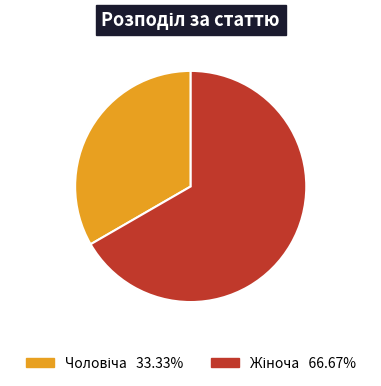

Is there any slice that represents more than half of the pie?

Yes